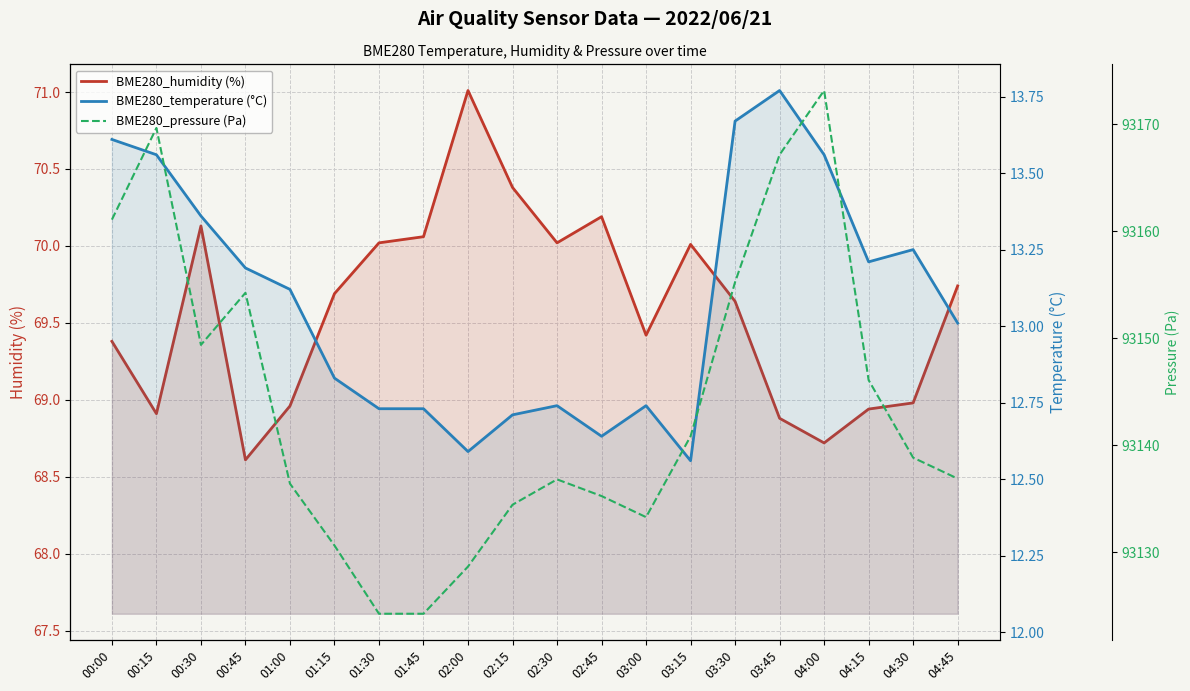

Is it true that BME280_pressure (Pa) equals 27858.6 at 00:45?

False